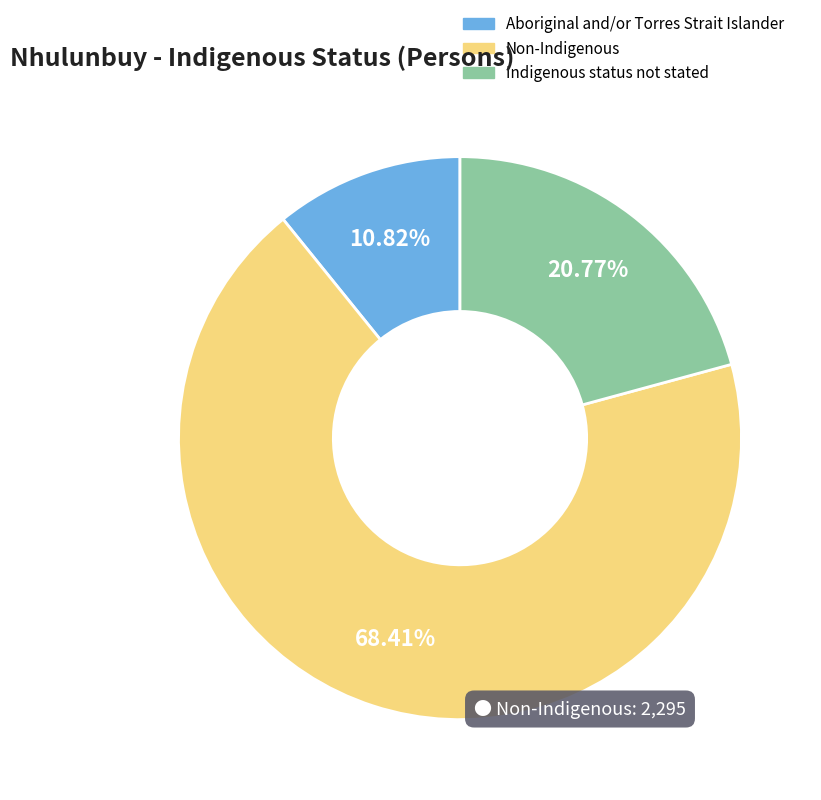

What percentage is NOT represented by Indigenous status not stated?

79.2%